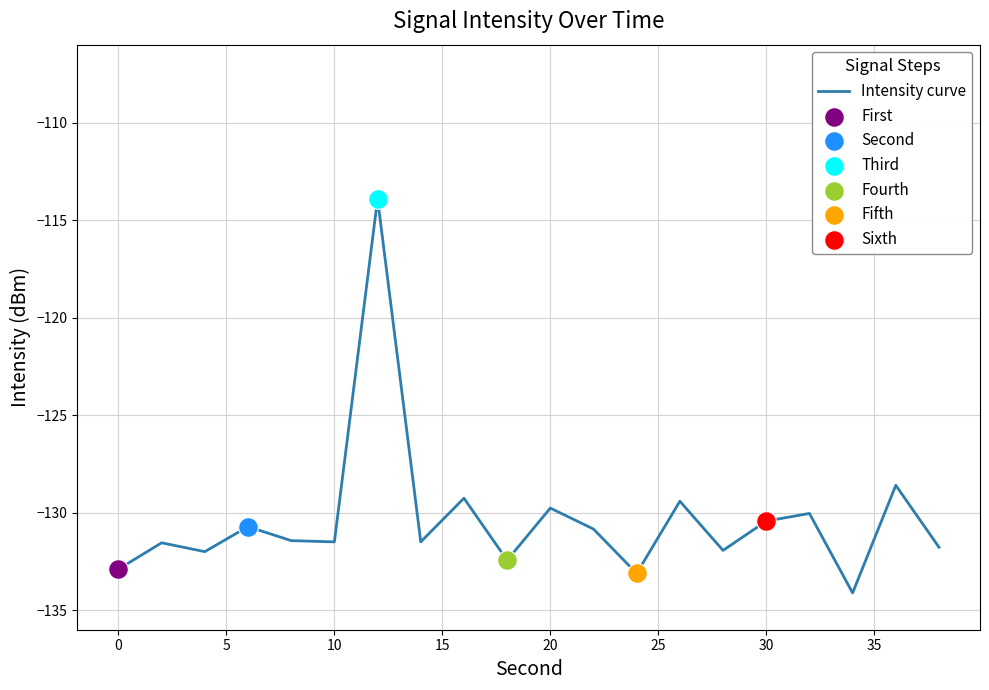

What is the difference between the maximum and minimum values?

20.2